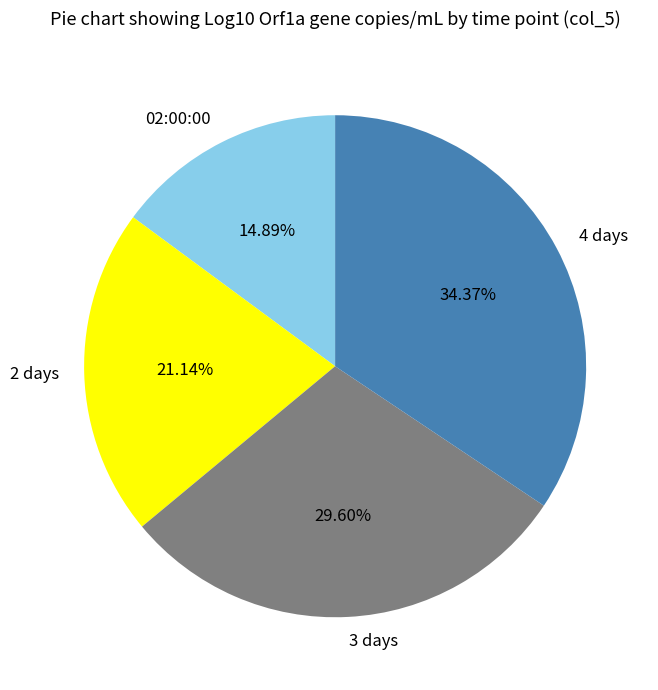

Count the number of slices in the pie.

4